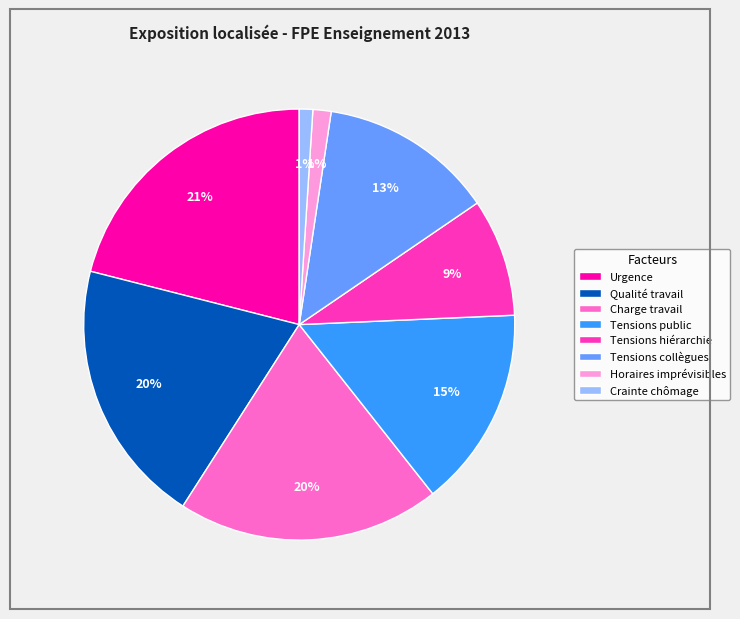

Is it true that Horaires imprévisibles is 1% of the pie?

True